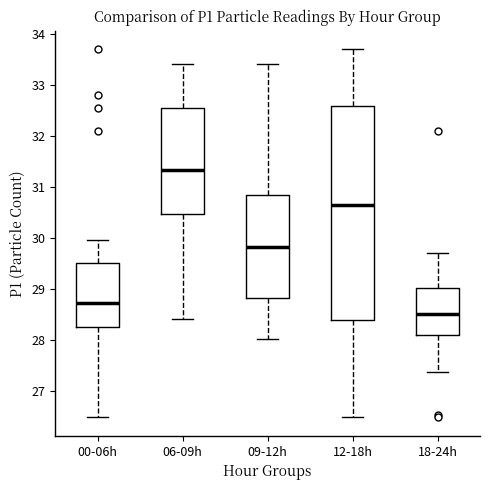

Reading left to right, transcribe this box plot: for each box, give where its median line is, the range the box spans, and where its two whiskers end, as read against the y-axis. The values are not printed on the chart, so give them approximately, as read against the axis.

00-06h: median 28.7, box 28.2 to 29.5, whiskers 26.5 to 30.0
06-09h: median 31.3, box 30.5 to 32.6, whiskers 28.4 to 33.4
09-12h: median 29.8, box 28.8 to 30.8, whiskers 28.0 to 33.4
12-18h: median 30.6, box 28.4 to 32.6, whiskers 26.5 to 33.7
18-24h: median 28.5, box 28.1 to 29.0, whiskers 27.4 to 29.7